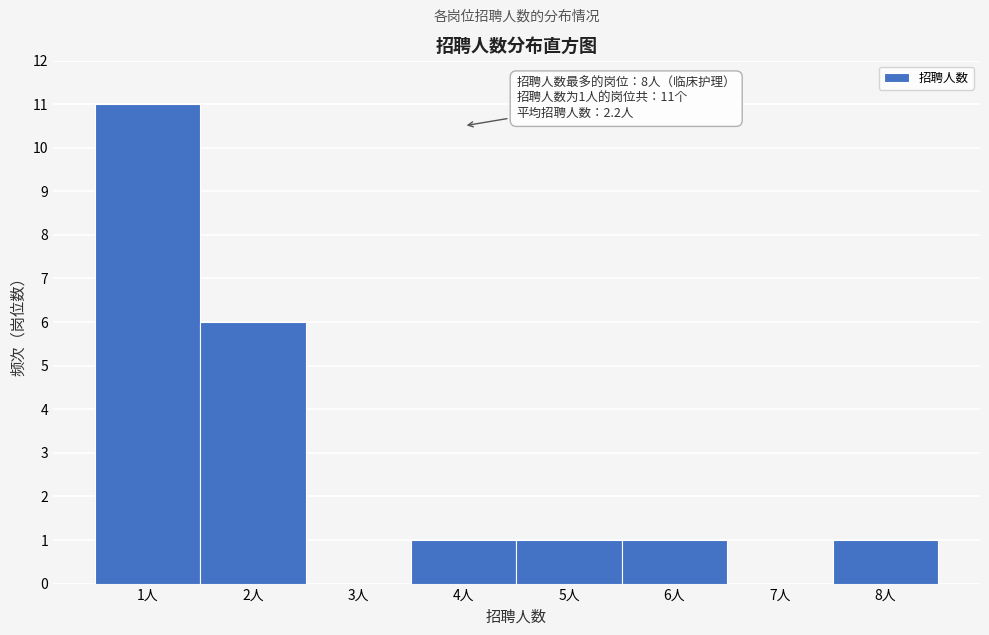

Over which range of the x-axis is the bar tallest?

0.5 to 1.5